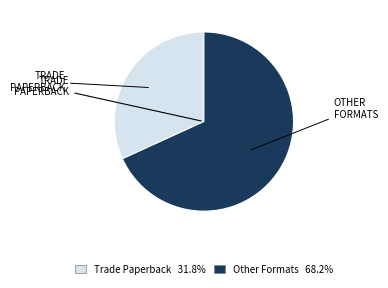

Does any single category account for the majority?

Yes